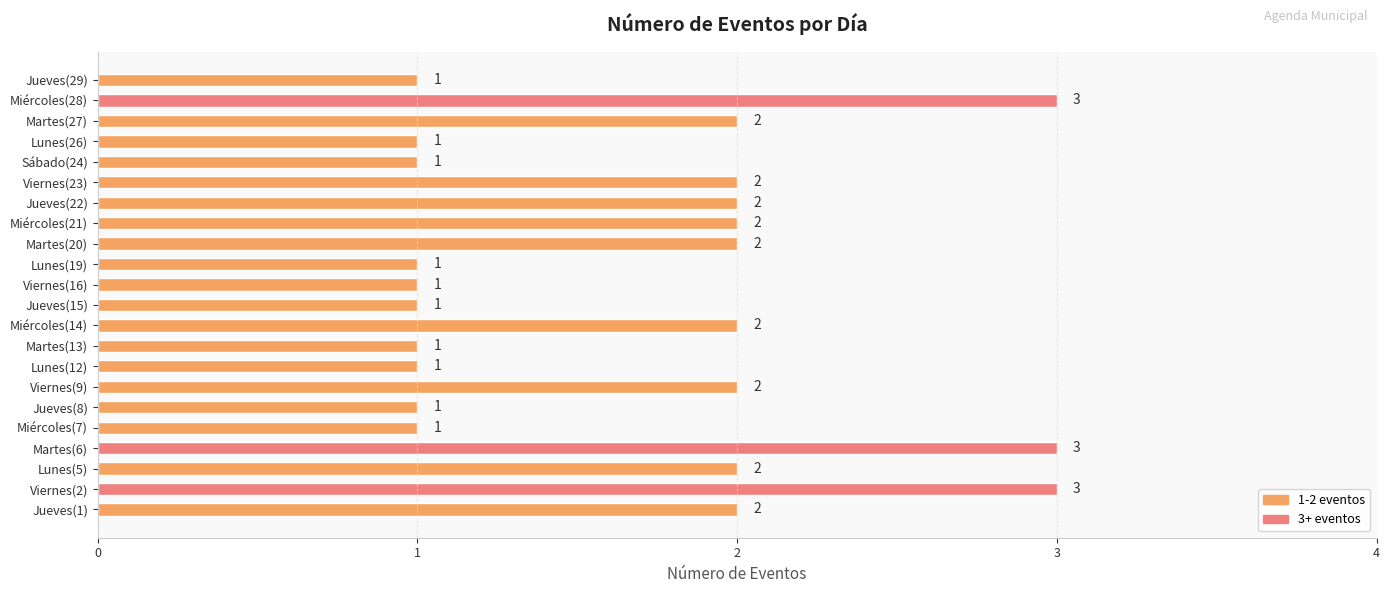

Count the number of data series in this chart.

1